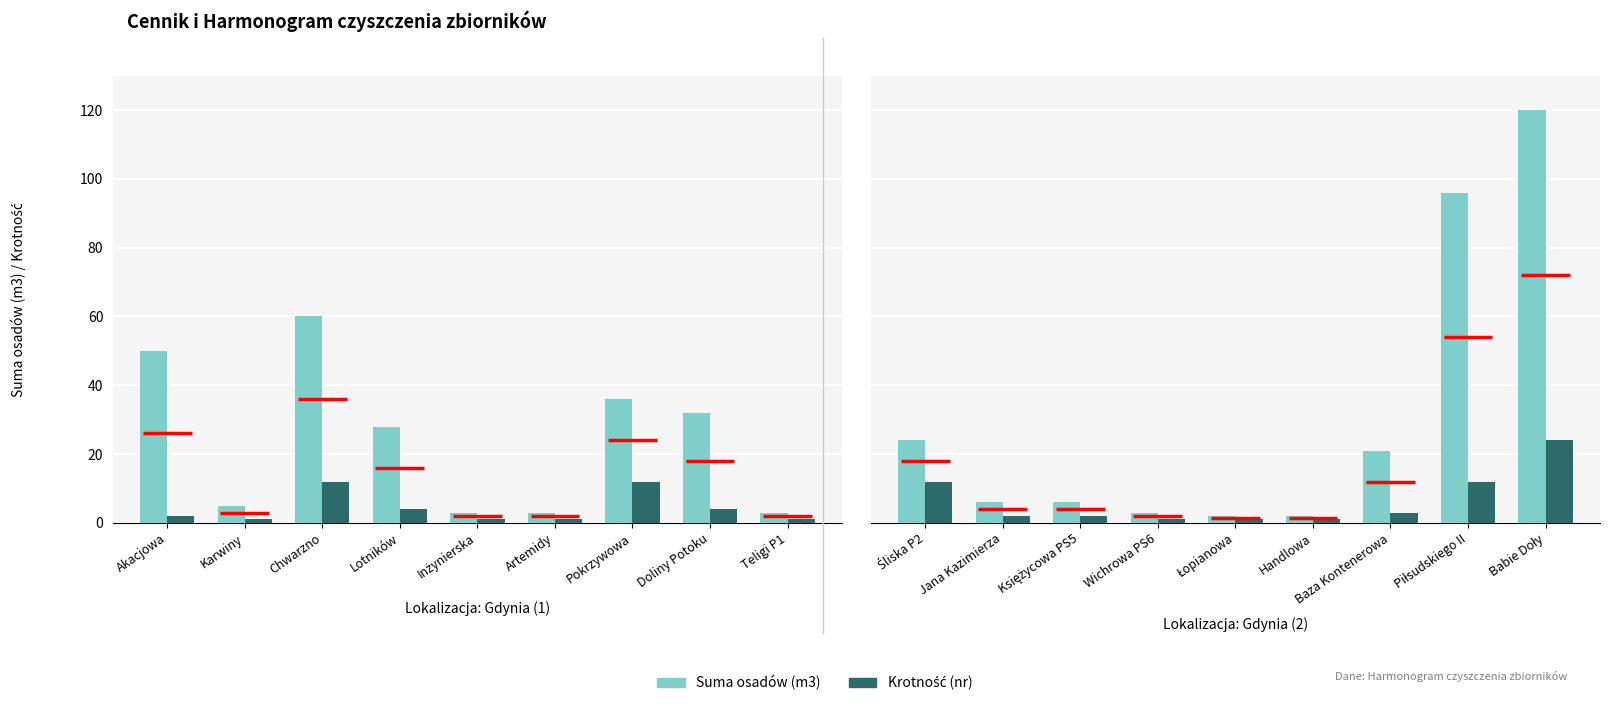

Rank the series by their maximum value, from lowest to highest.

Krotność (nr), Suma osadów (m3)